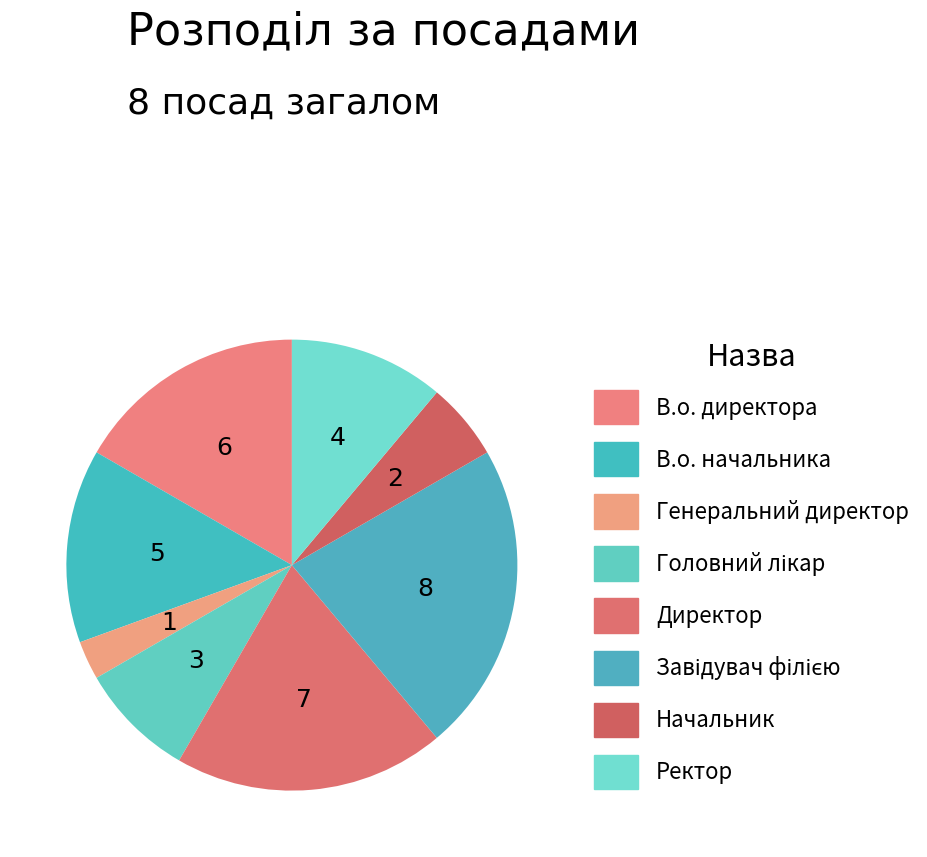

To the nearest percent, what portion does Генеральний директор represent?

3%